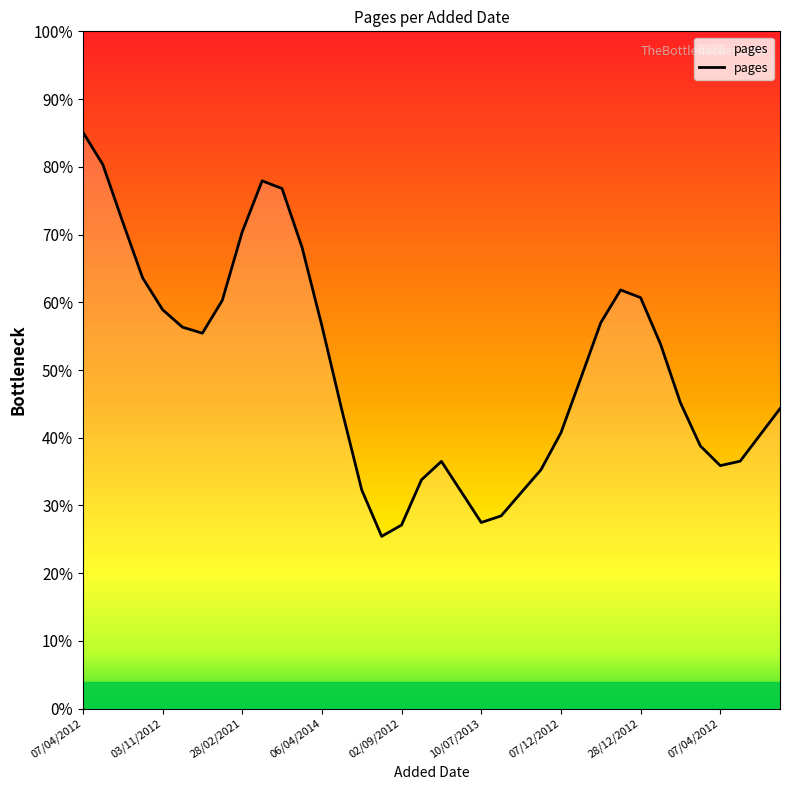

What is the difference between the maximum and minimum values?

59.7